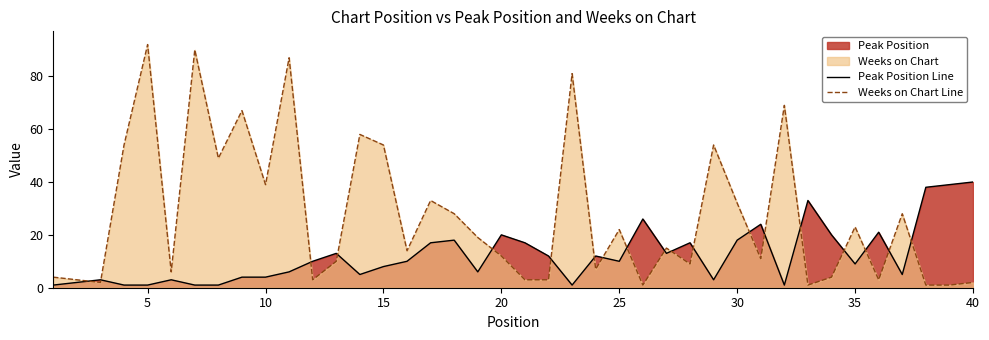

List the series in order of their peak value, lowest first.

Peak Position Line, Weeks on Chart Line